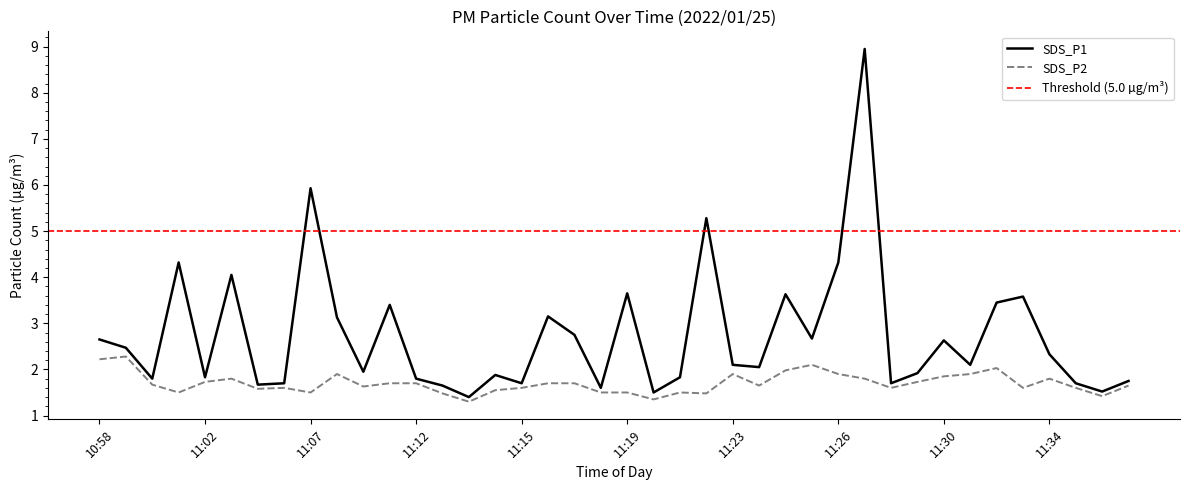

The SDS_P1 series shows 4.3 at 11:26. True or false?

True